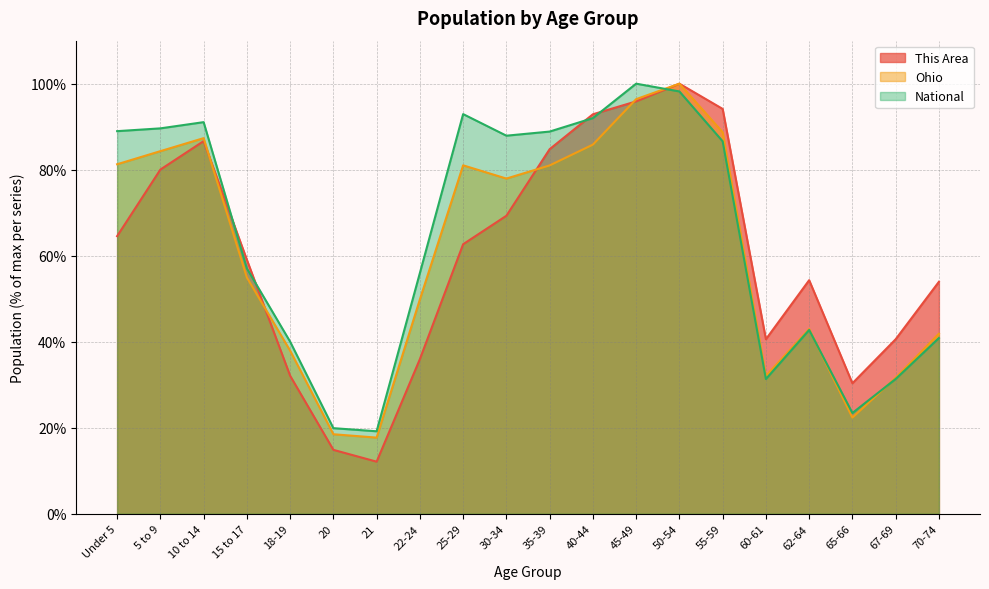

The National series shows 98.2 at 50-54. True or false?

True